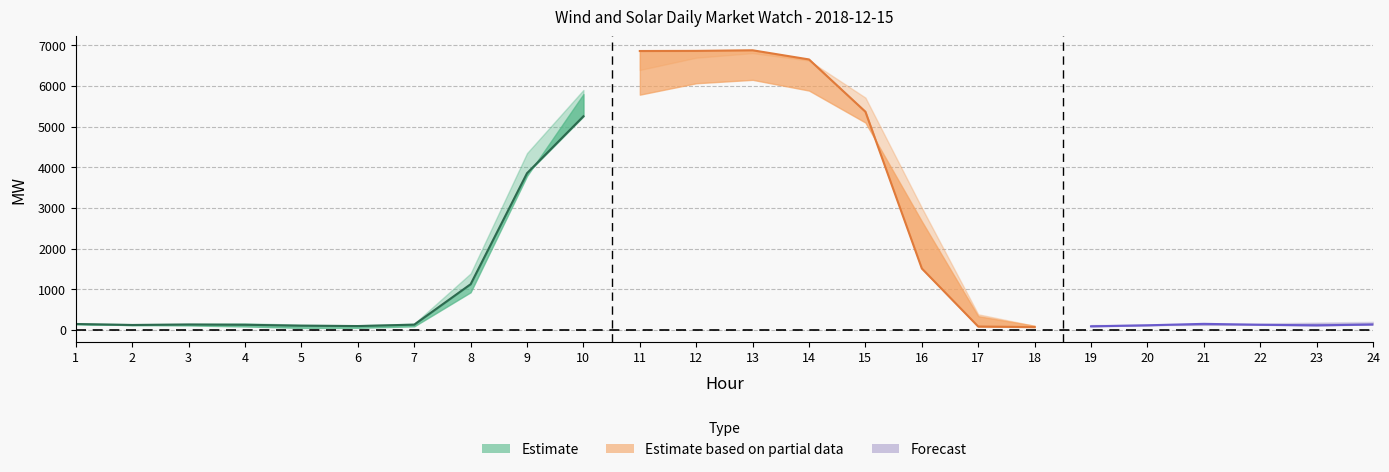

Which label corresponds to the smallest value in the chart?

6